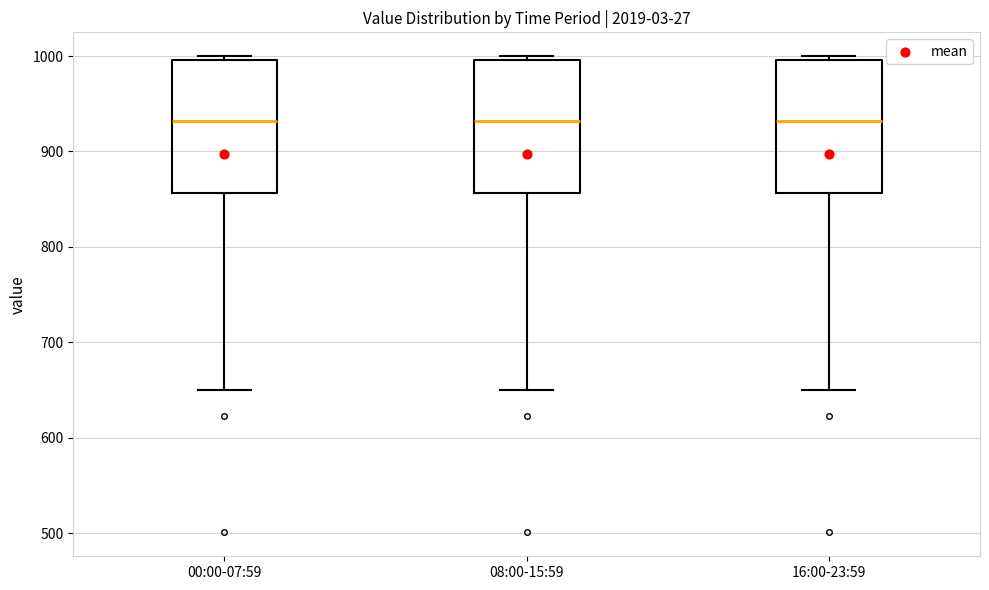

Where is the lower edge of the box for 16:00-23:59 on the y-axis? The values are not printed on the chart, so give them approximately, as read against the axis.

860